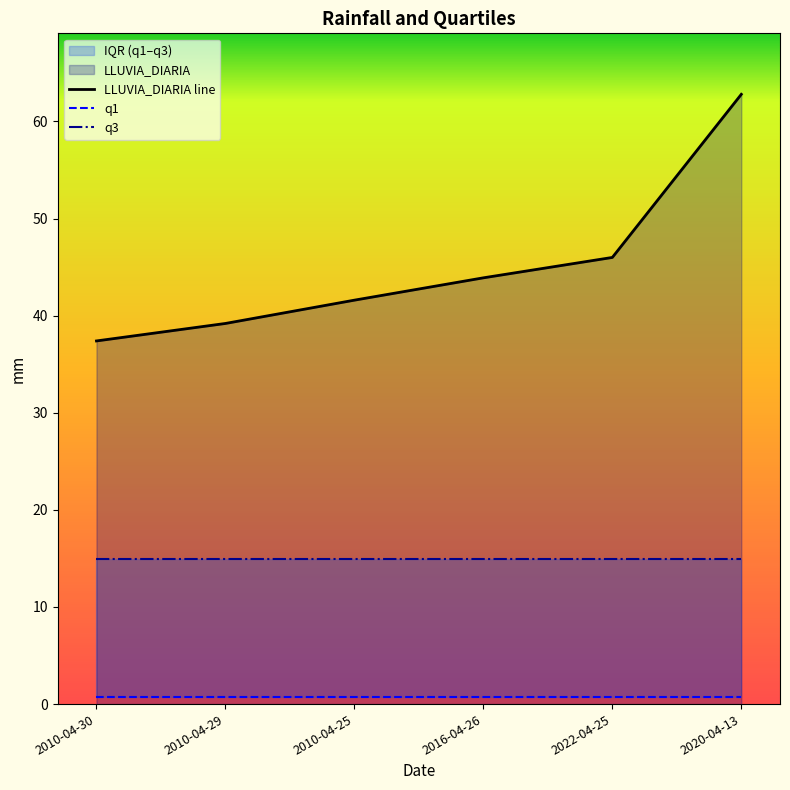

Which has a higher value, 2010-04-30 or 2020-04-13?

2020-04-13